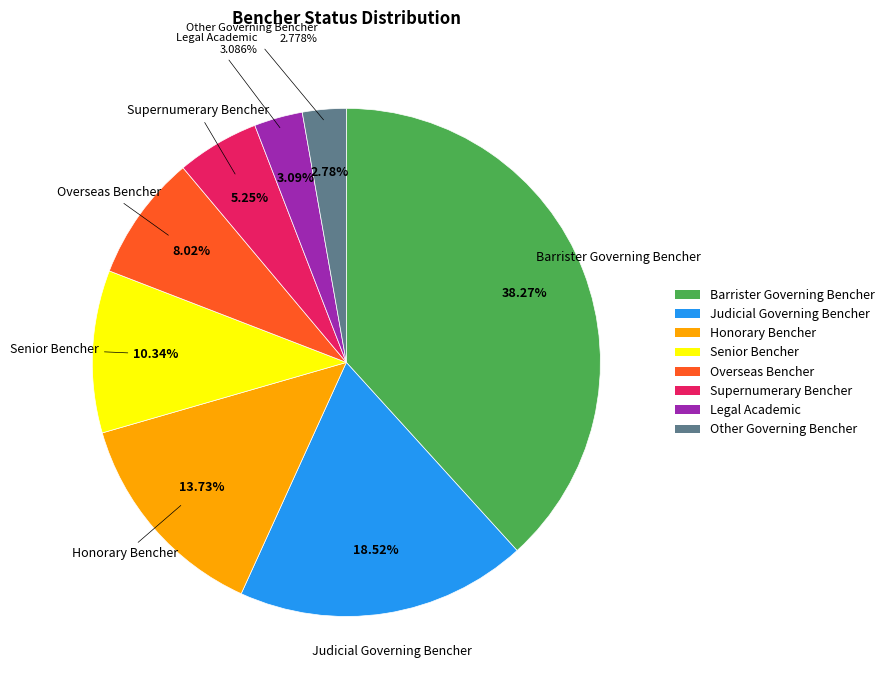

What is the change in value from Honorary Bencher to Overseas Bencher?

-37